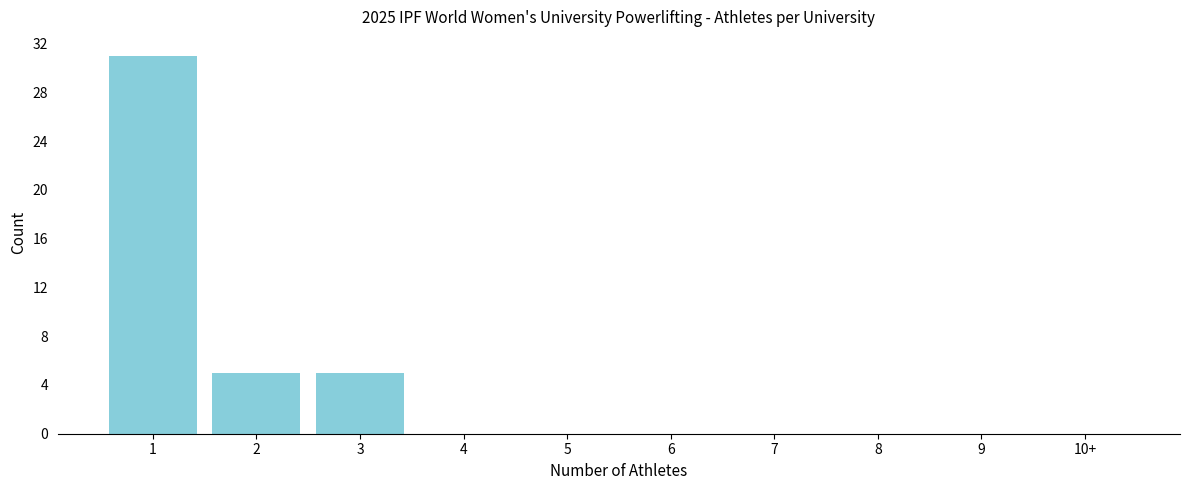

Reading left to right, transcribe all the data shown in this chart.

1=31	2=5	3=5	4=0	5=0	6=0	7=0	8=0	9=0	10+=0